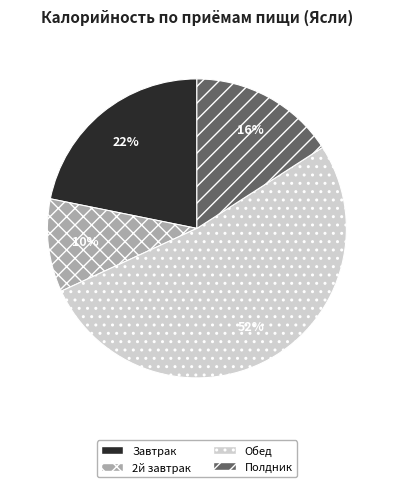

Is Обед the majority of the pie?

Yes